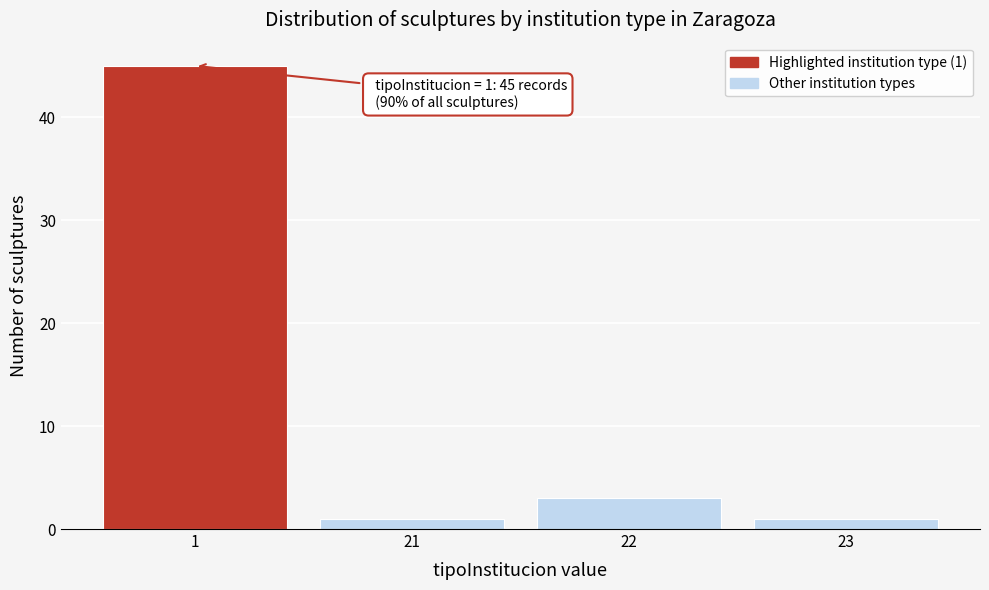

Reading left to right, list all the values displayed in this chart.

45	1	3	1